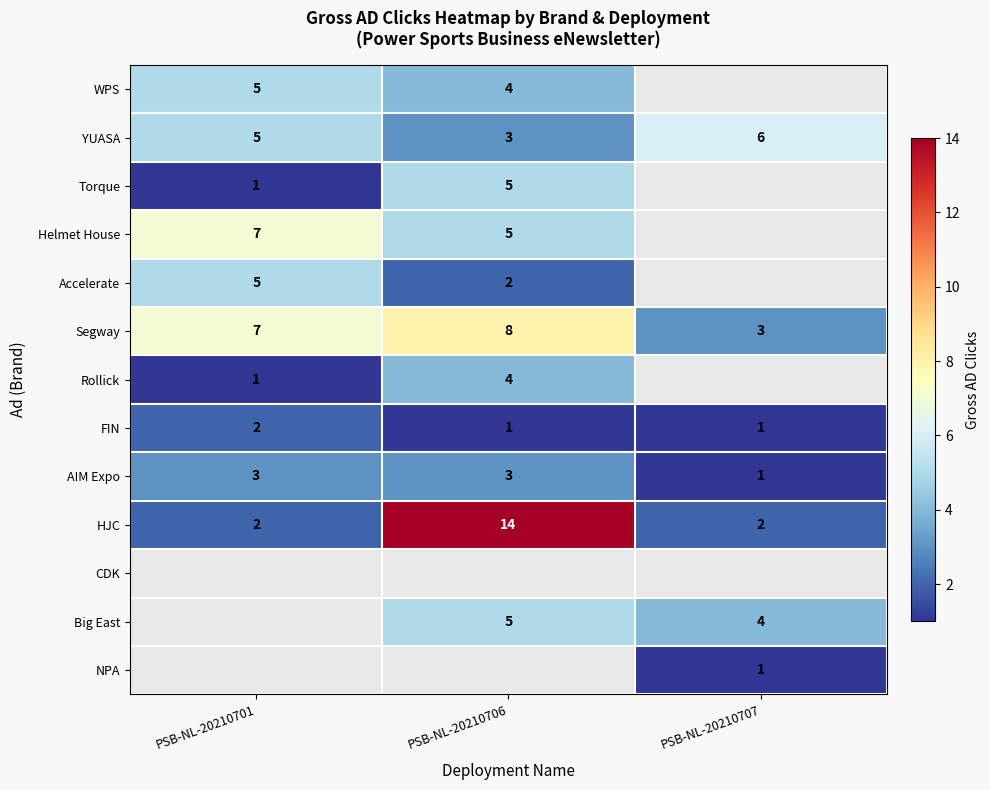

What value does the AIM Expo series have at PSB-NL-20210706?

3